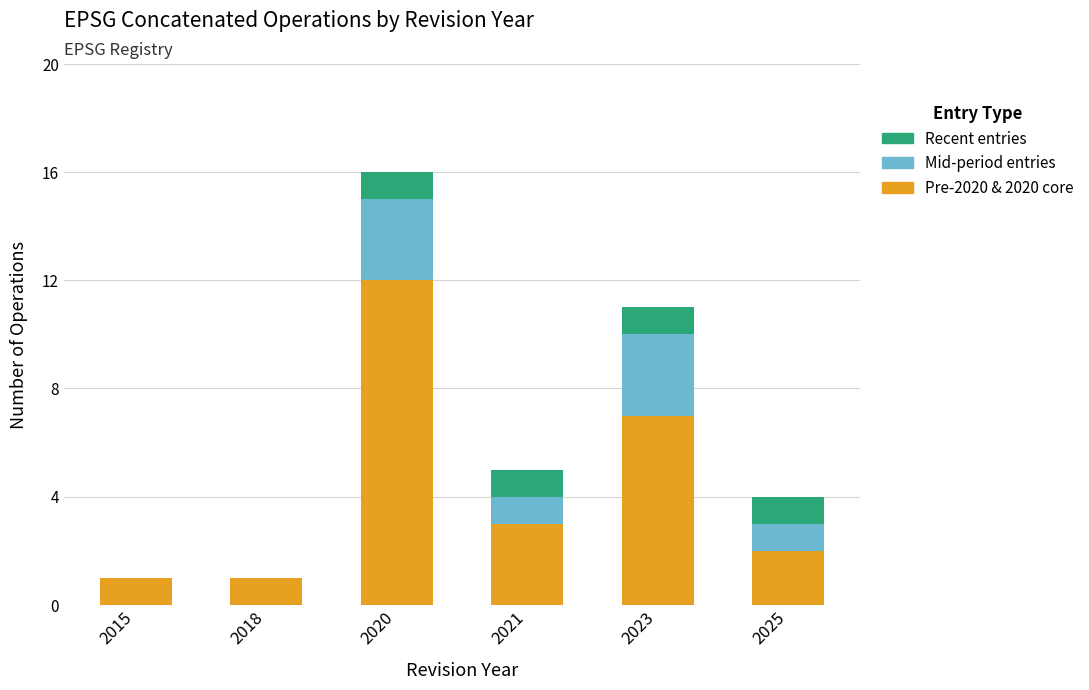

At which category is the sum across all series the highest?

2020